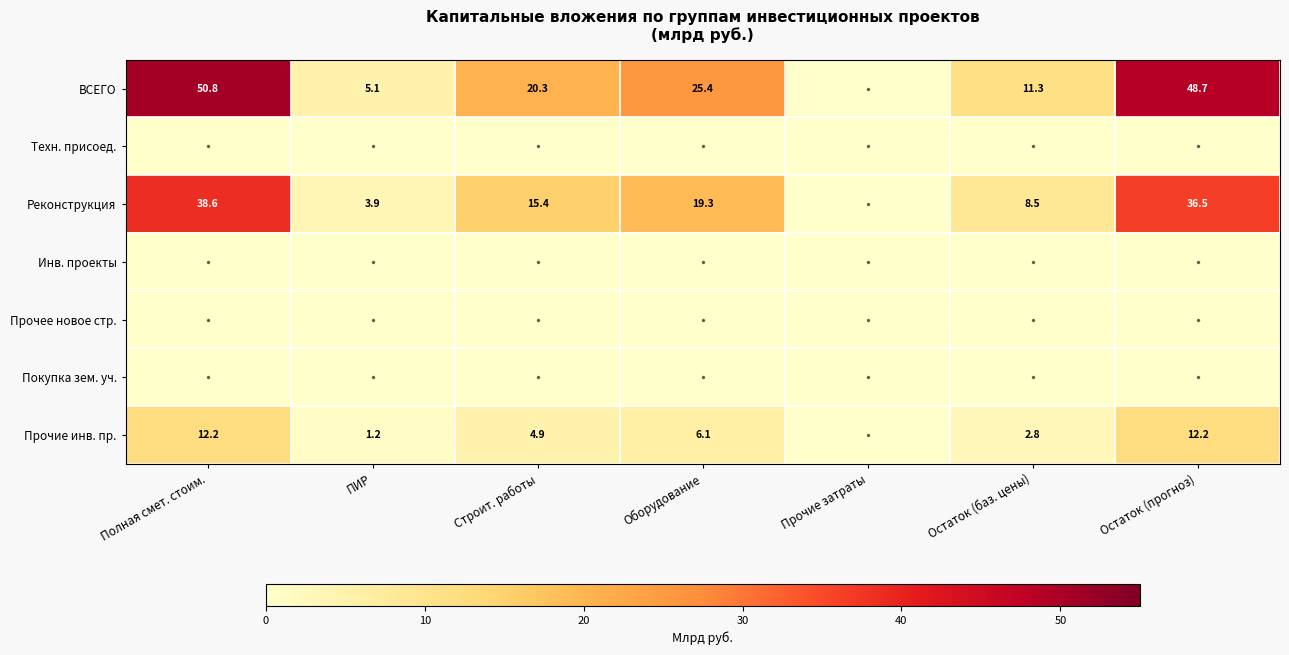

Is it true that ВСЕГО equals 50.8 at Полная смет. стоим.?

True